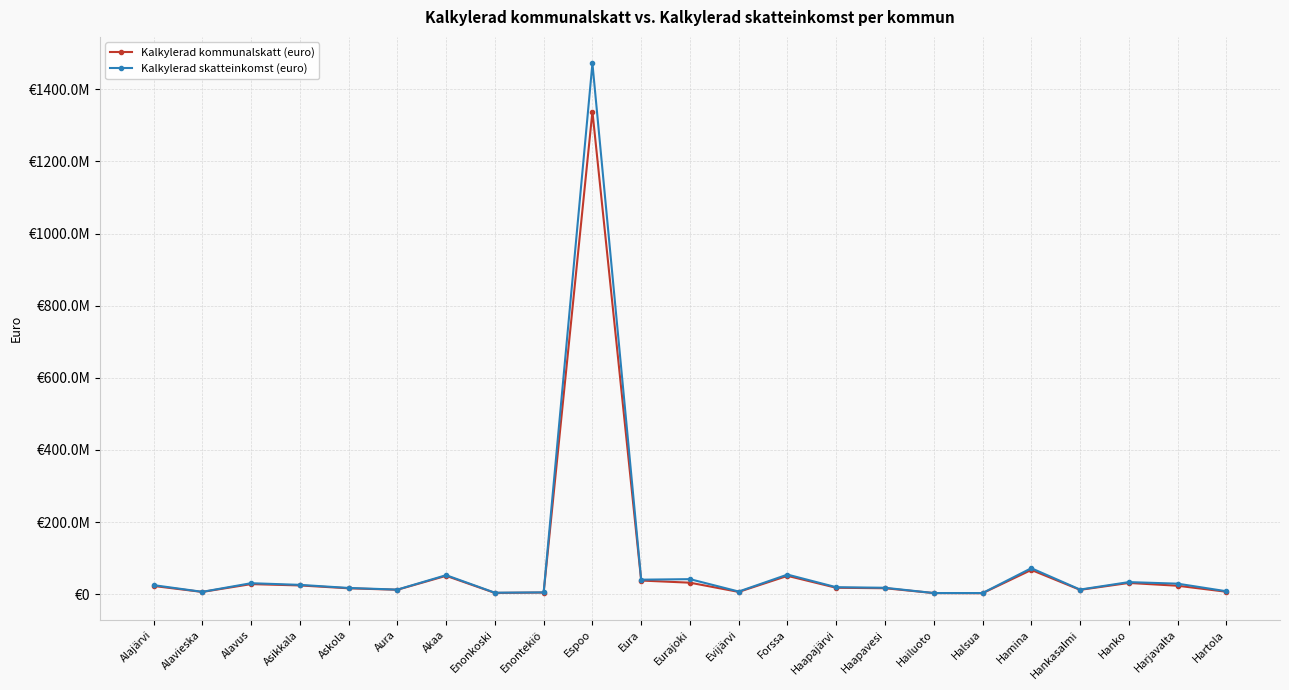

True or false: Kalkylerad skatteinkomst (euro) and Kalkylerad kommunalskatt (euro) cross at least once.

False